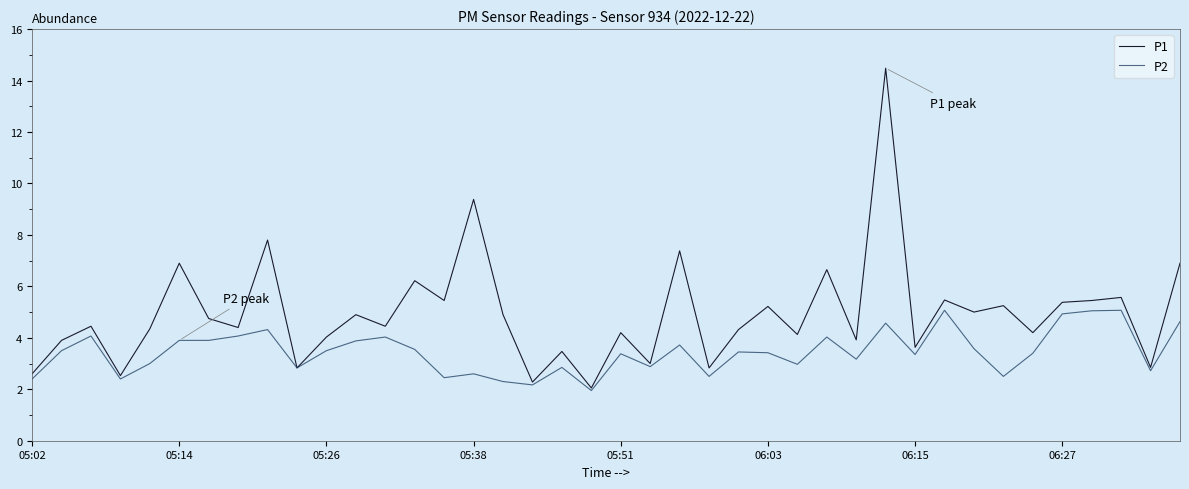

Which series has the largest range (max minus min)?

P1